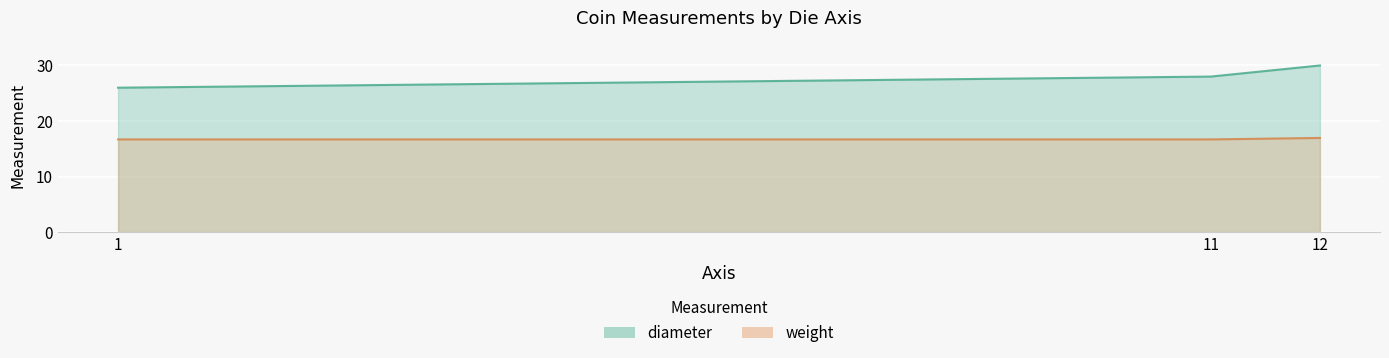

Is the value of diameter at 1 greater than the value of weight at 11?

Yes